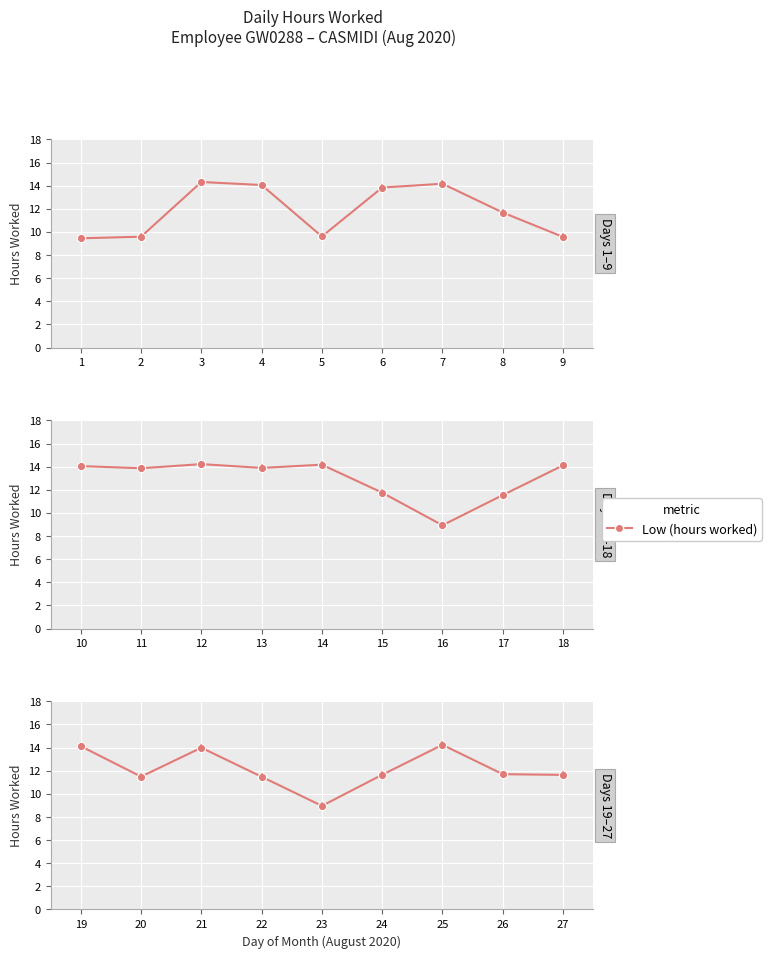

What is the value of the 5th point from the left?

9.0